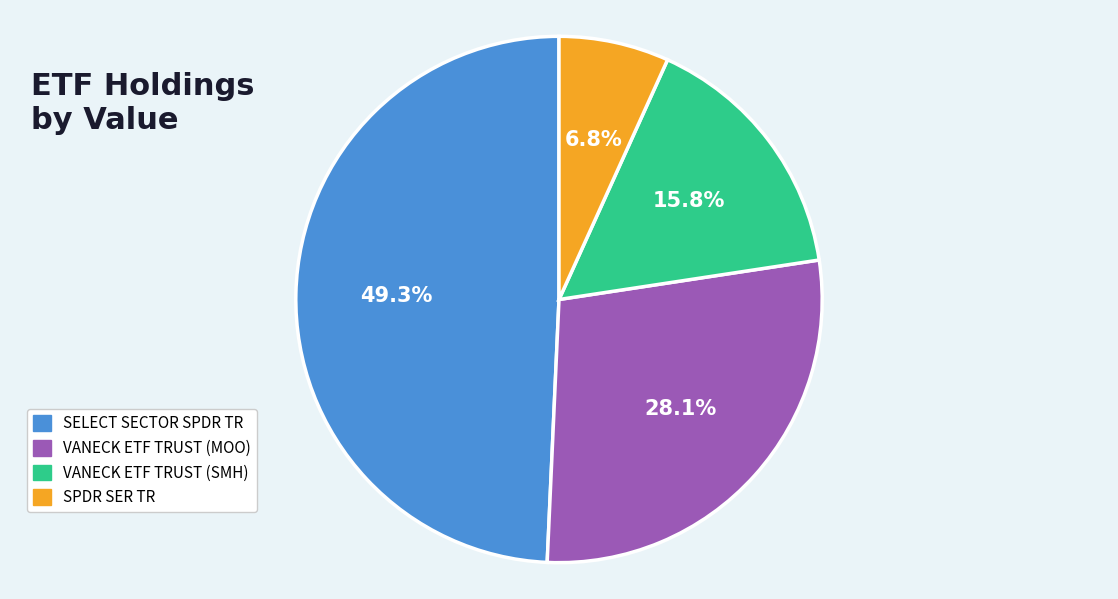

How many slices are in this pie chart?

4